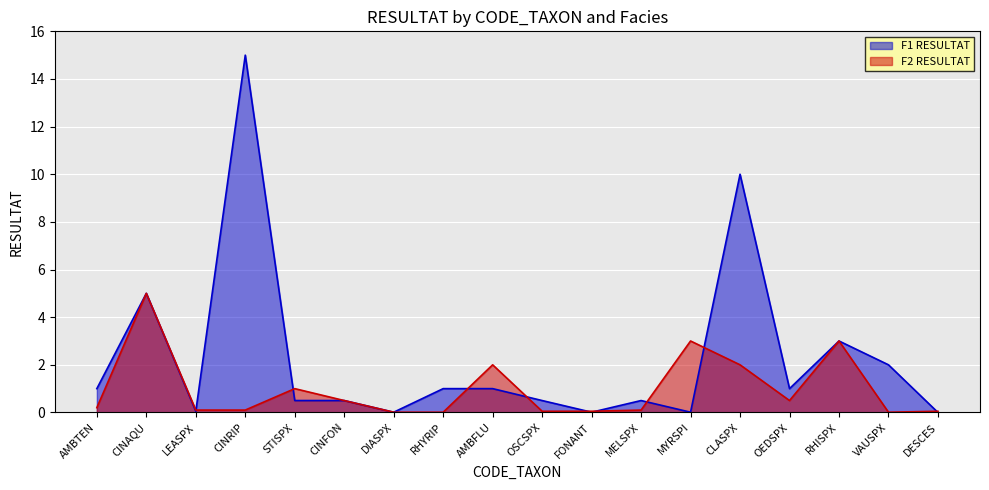

How many lines are shown in the chart?

2